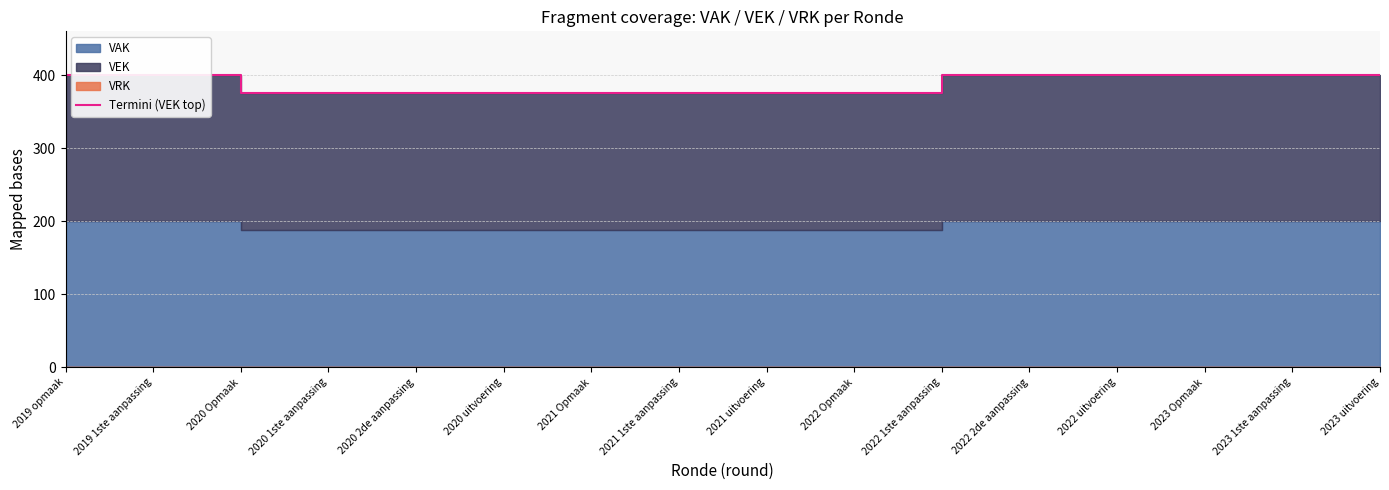

Reading right to left, list all the values displayed in this chart.

400	400	400	400	400	400	376	376	376	376	376	376	376	376	400	400